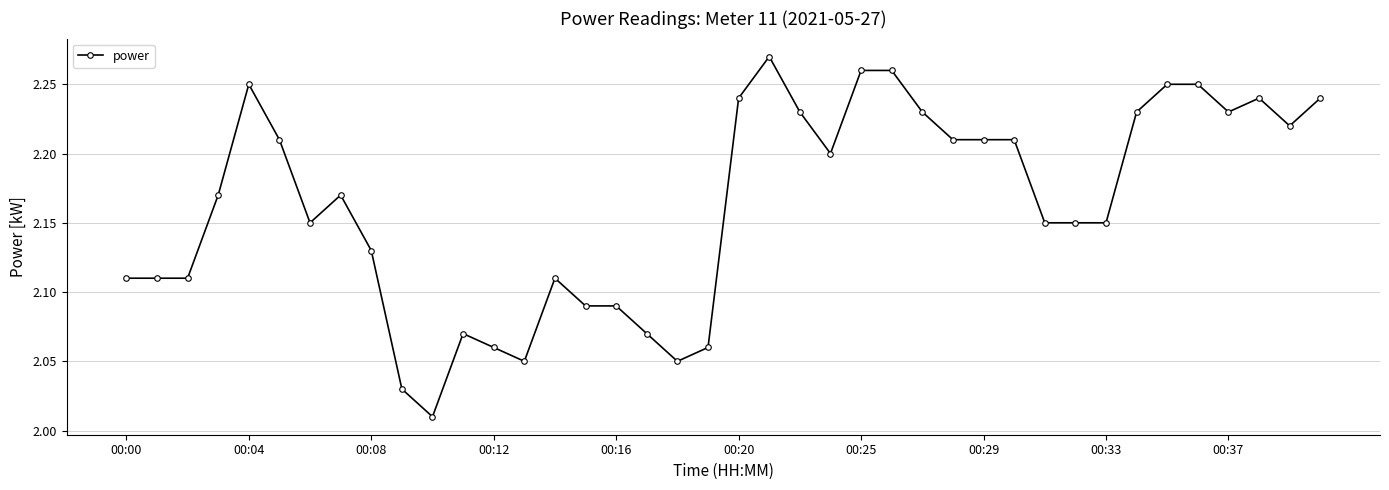

What is the difference between the maximum and minimum values?

0.3